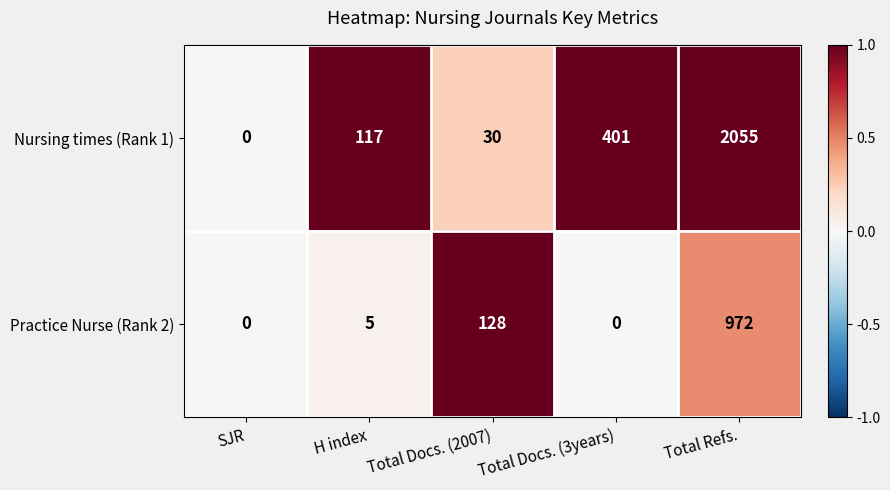

What is the difference between the Nursing times (Rank 1) values at Total Refs. and H index?

1938